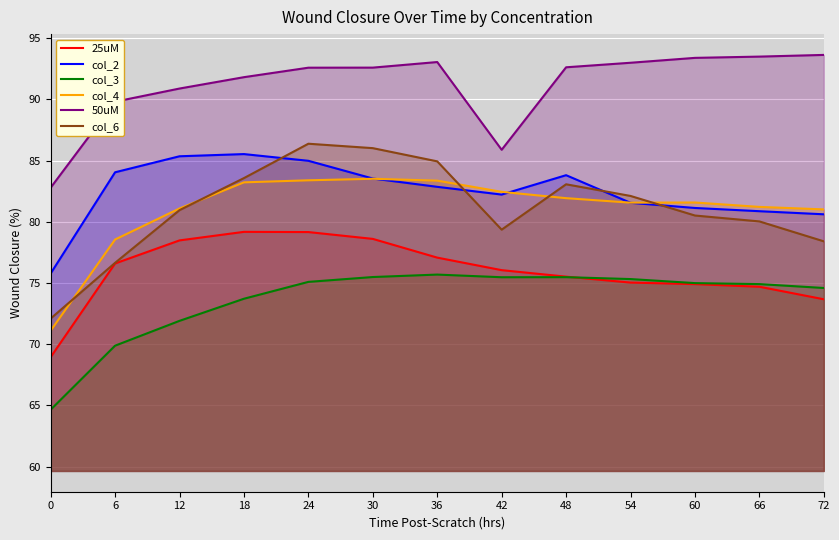

At which label is col_6 closest to 79?

42